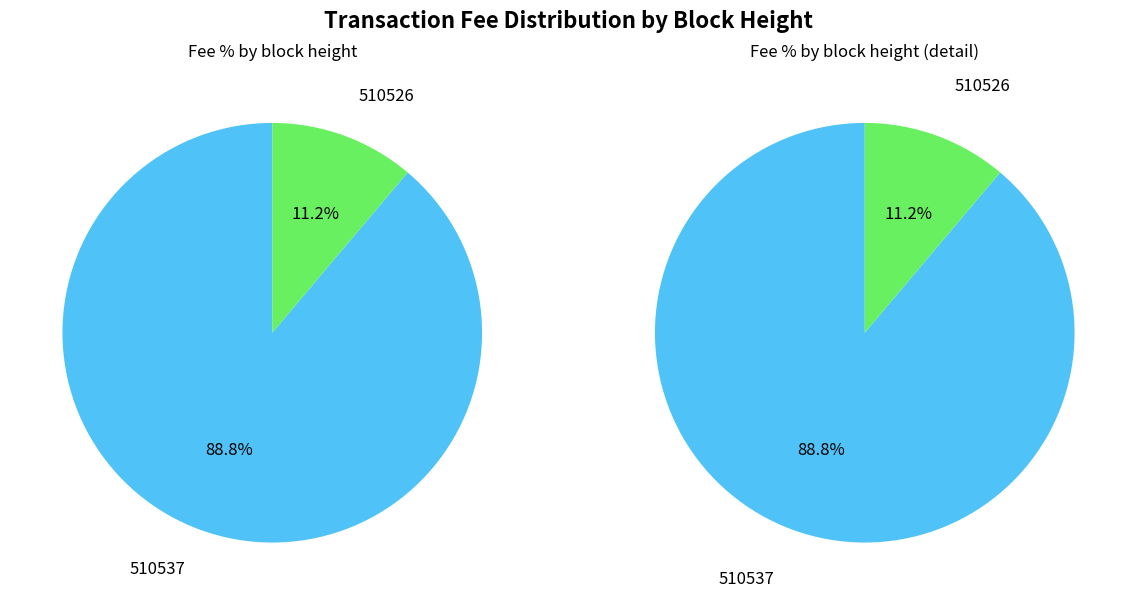

What is the largest slice in the pie chart?

510537